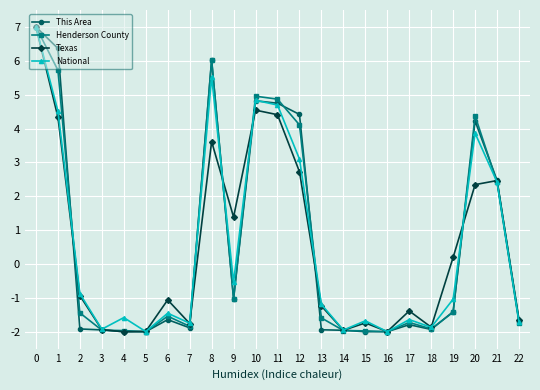

How many negative values does the National series have?

15